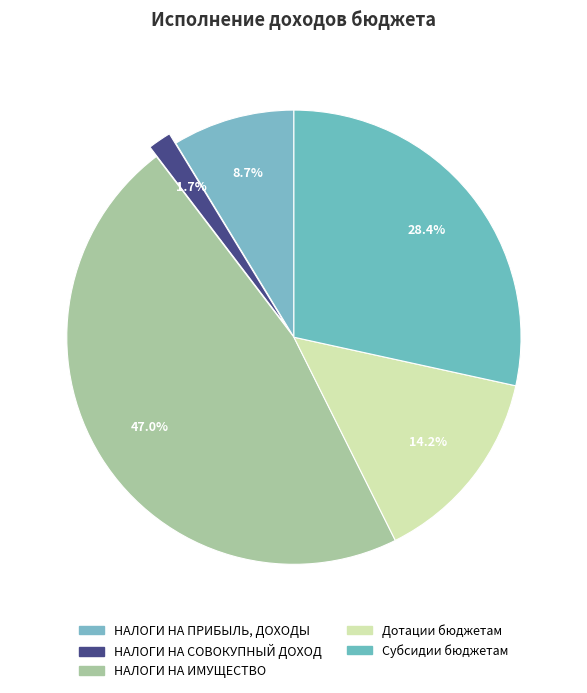

How many slices are in this pie chart?

5